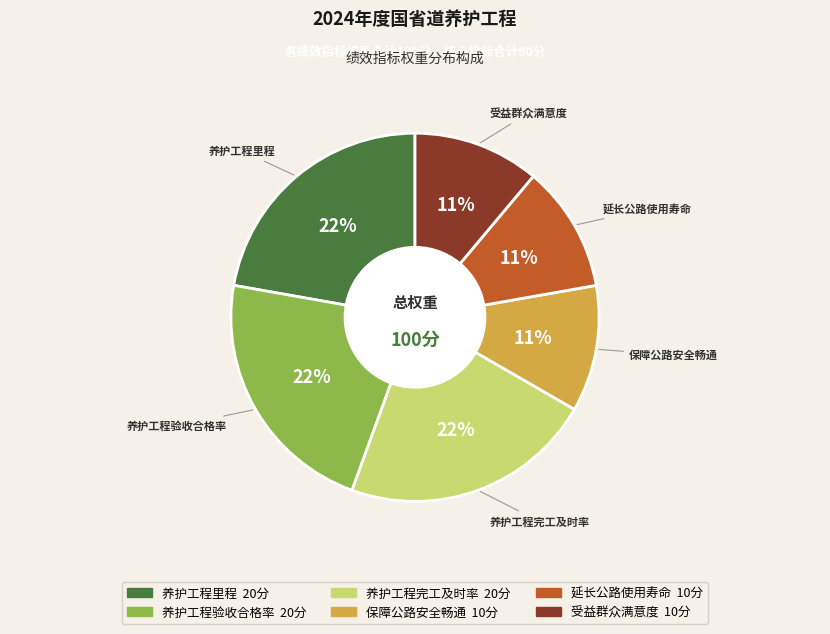

How many slices are in this pie chart?

6